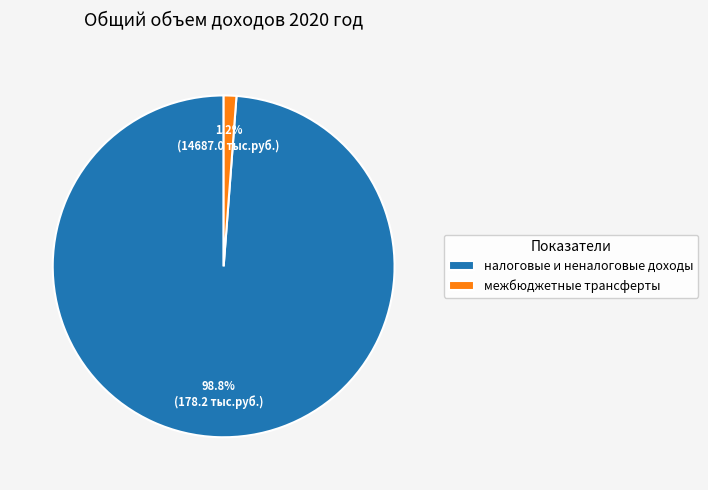

What is the largest slice in the pie chart?

налоговые и неналоговые доходы